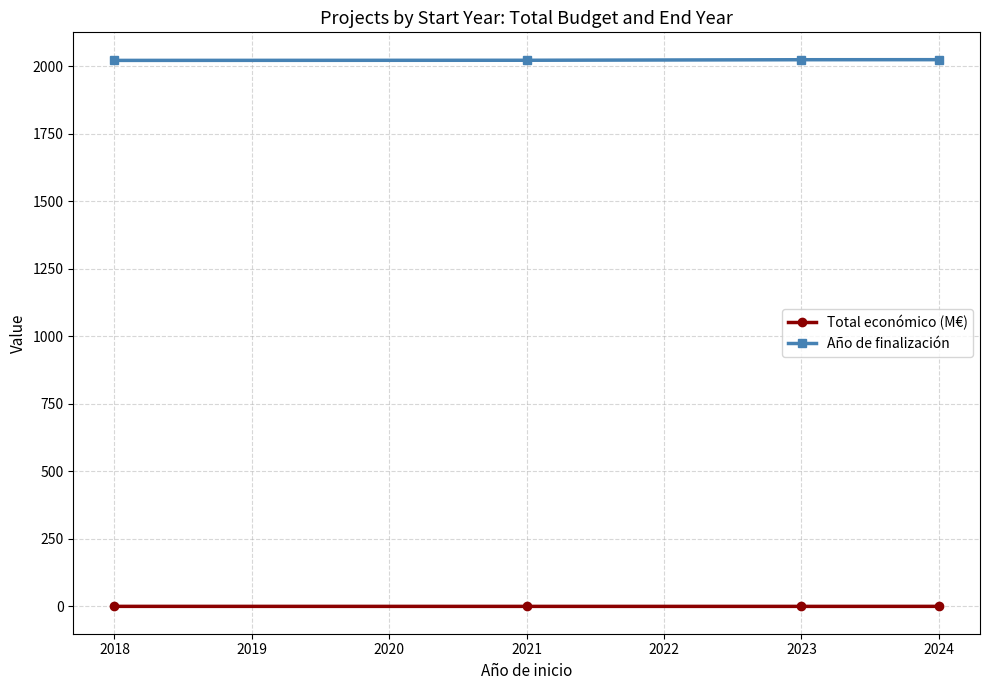

Does the chart have visible grid lines?

Yes